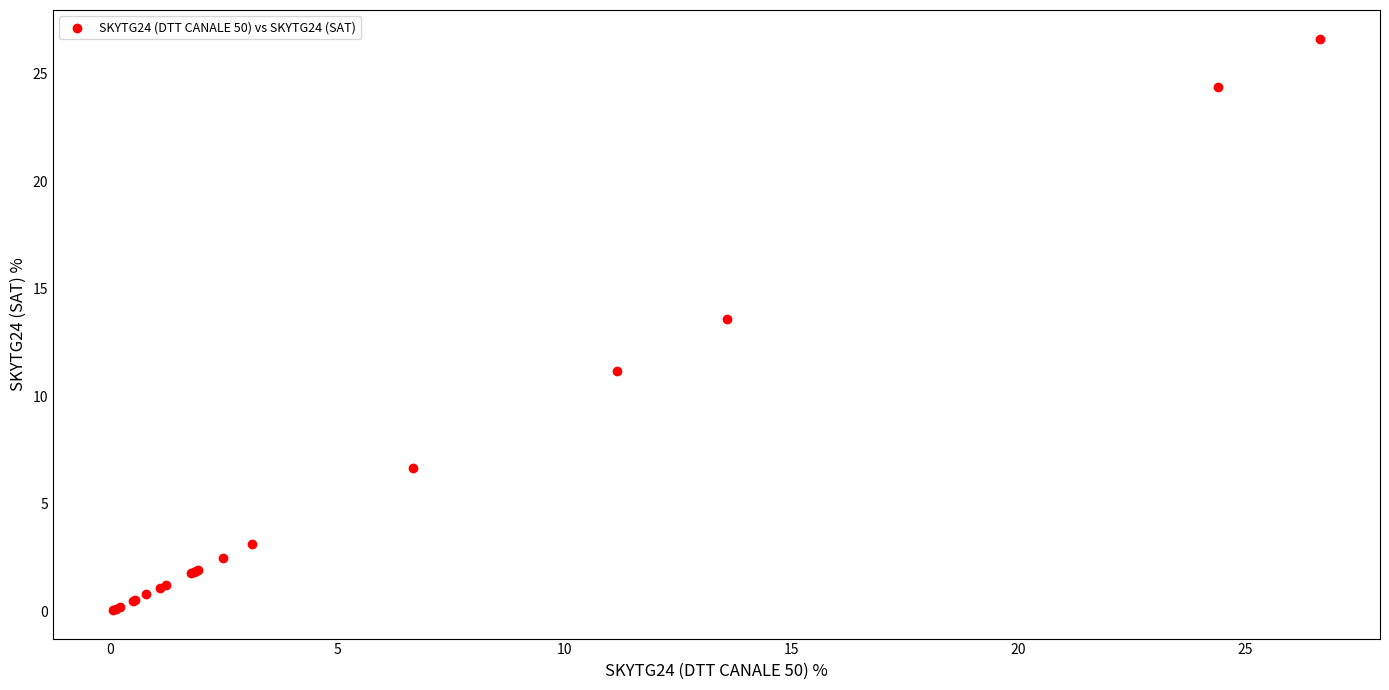

What Y value in the scatter plot is closest to 13?

13.6